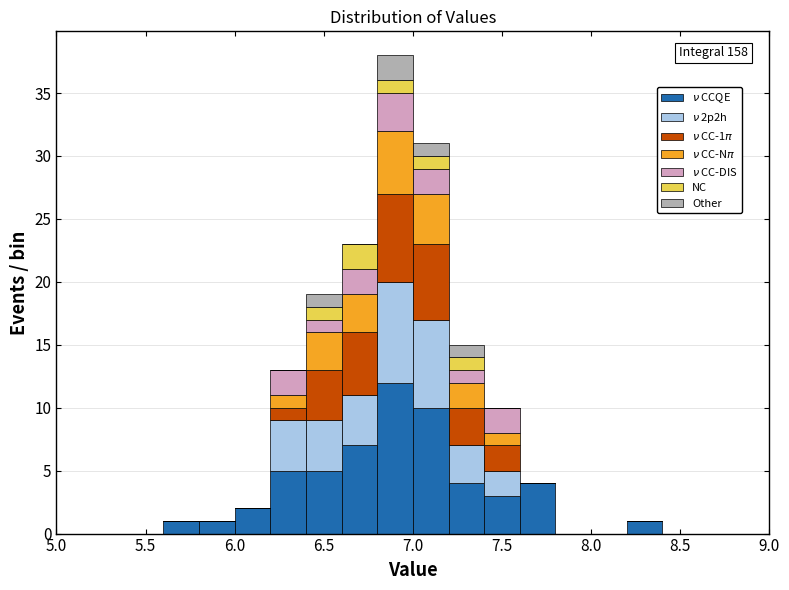

Which range on the x-axis has the tallest stacked bar (by total height)?

6.8 to 7.0